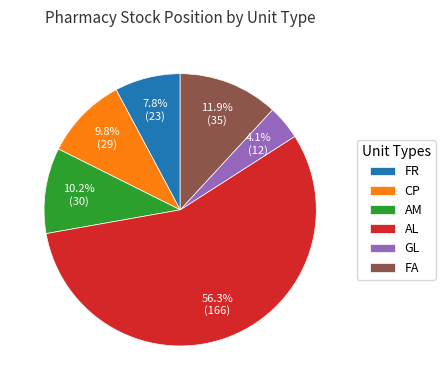

Is the sum of AL and AM greater than half?

Yes